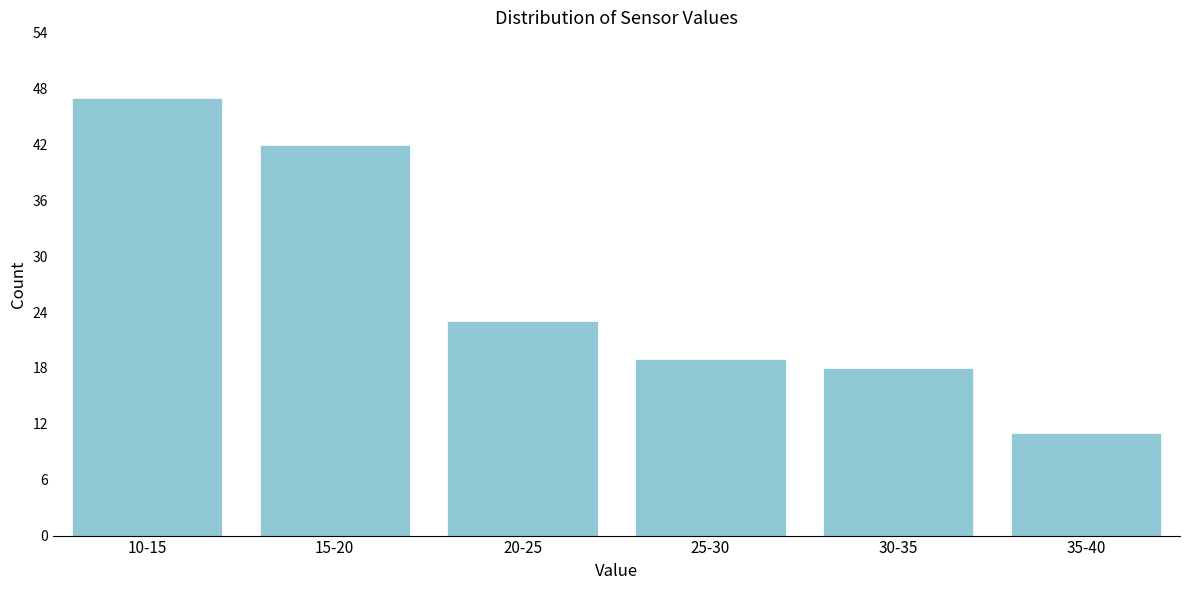

Reading left to right, list all the values displayed in this chart.

47	42	23	19	18	11